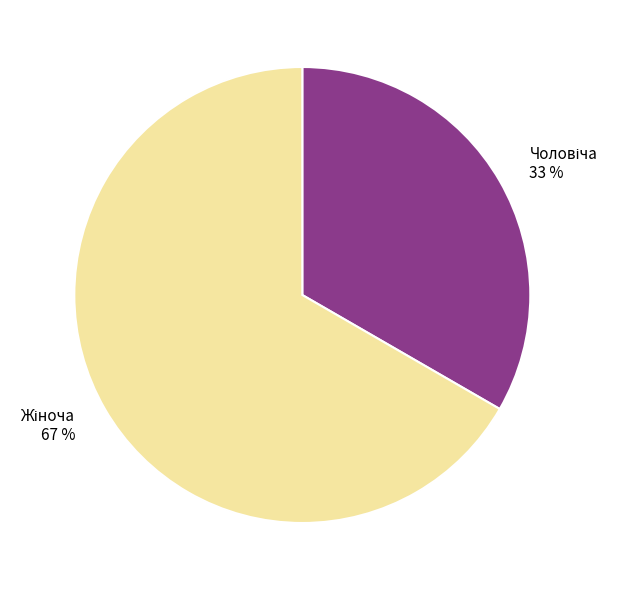

How many segments does this pie chart have?

2